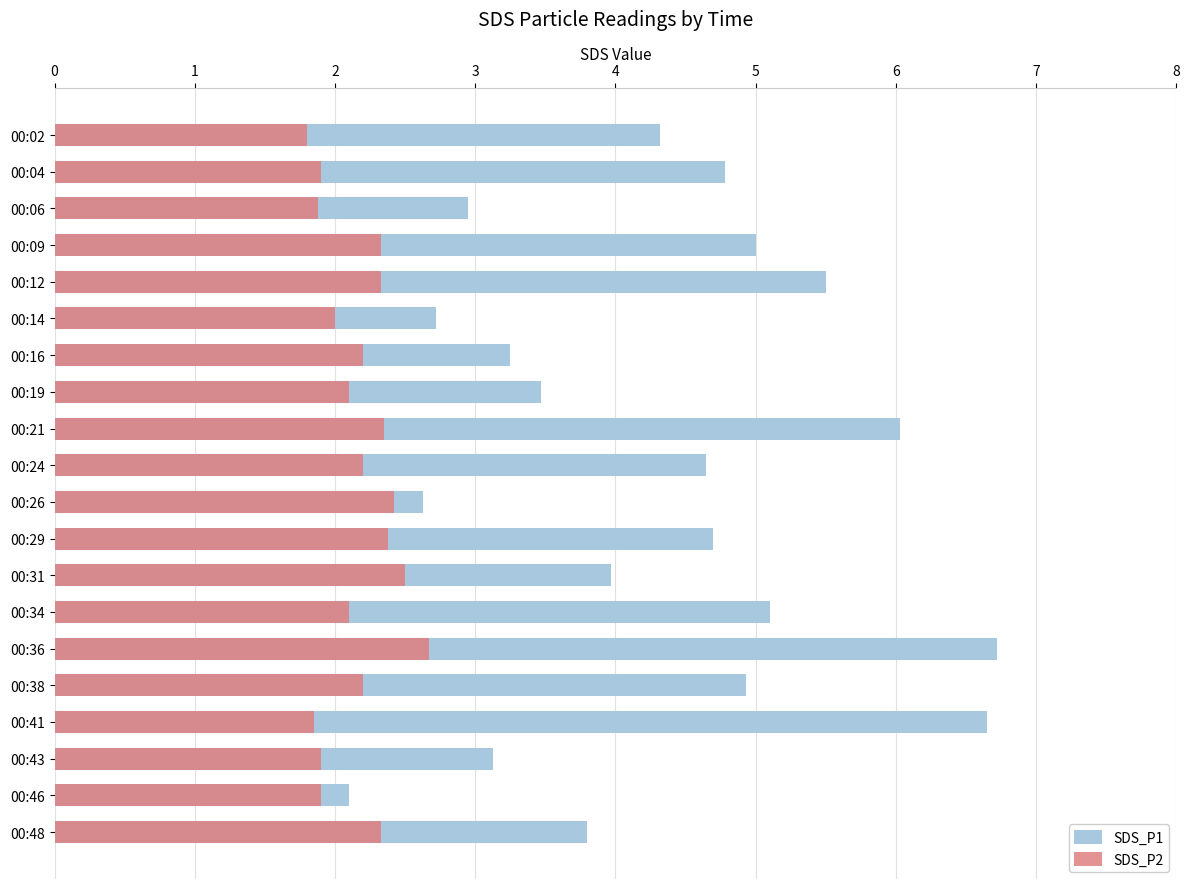

What is the smallest value displayed?

1.8